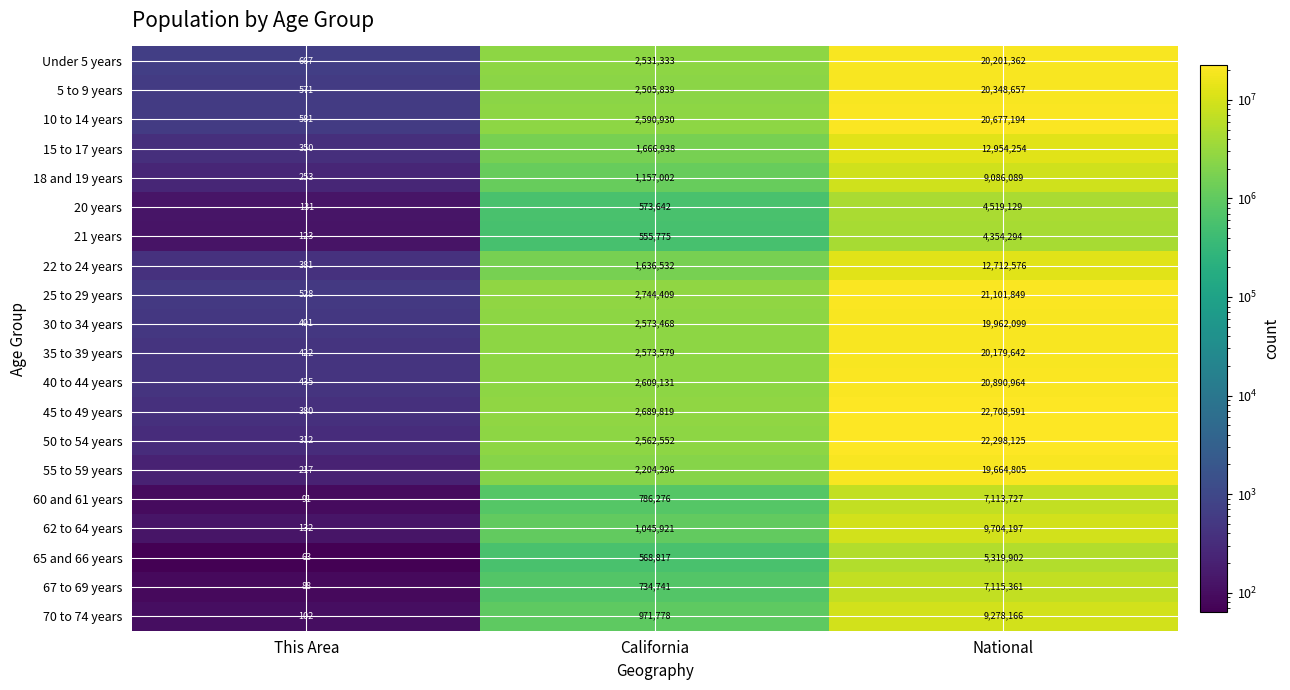

At which category is the sum across all series the highest?

National